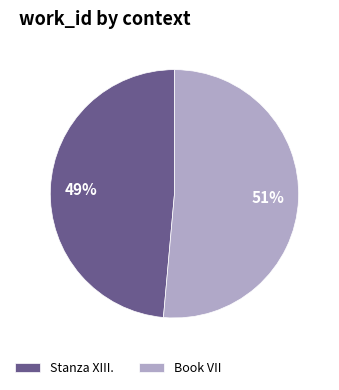

Do Book VII and Stanza XIII. together represent more than half of the pie?

Yes